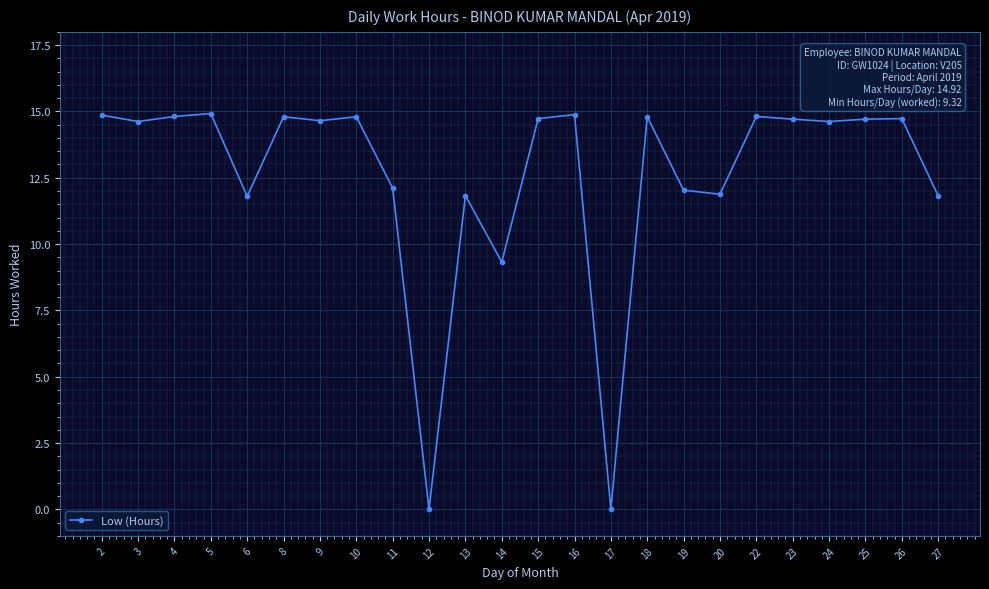

What is the sum of the values at 13 and 17?

11.8